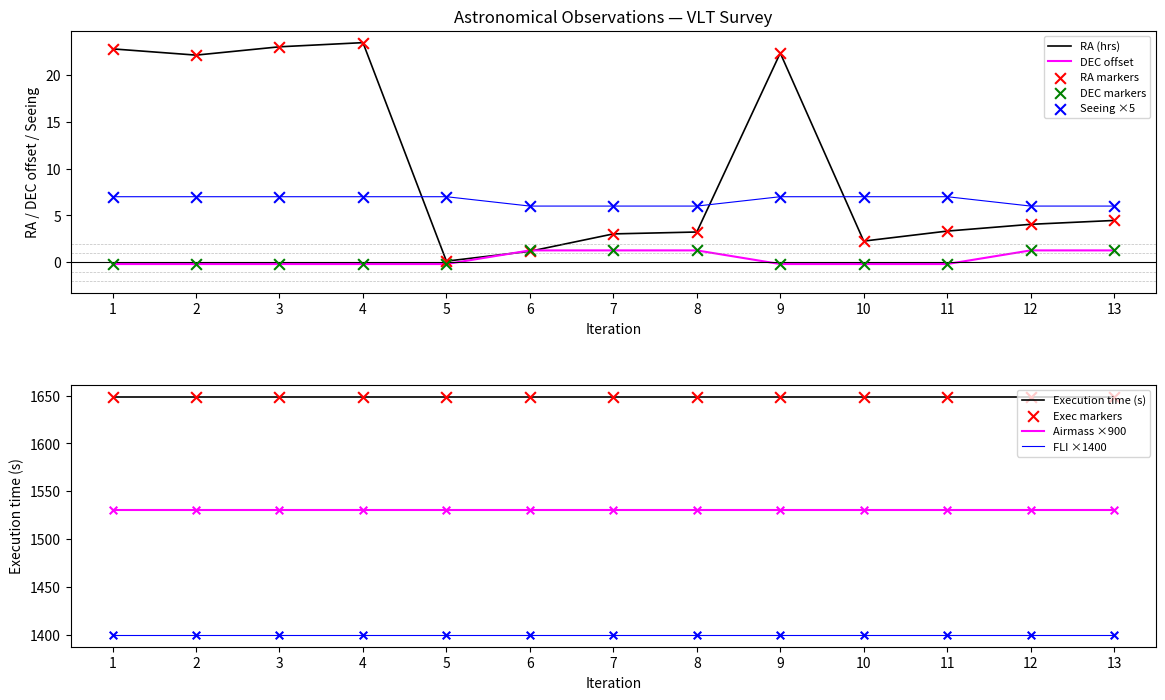

At how many categories does at least one series exceed 21?

5